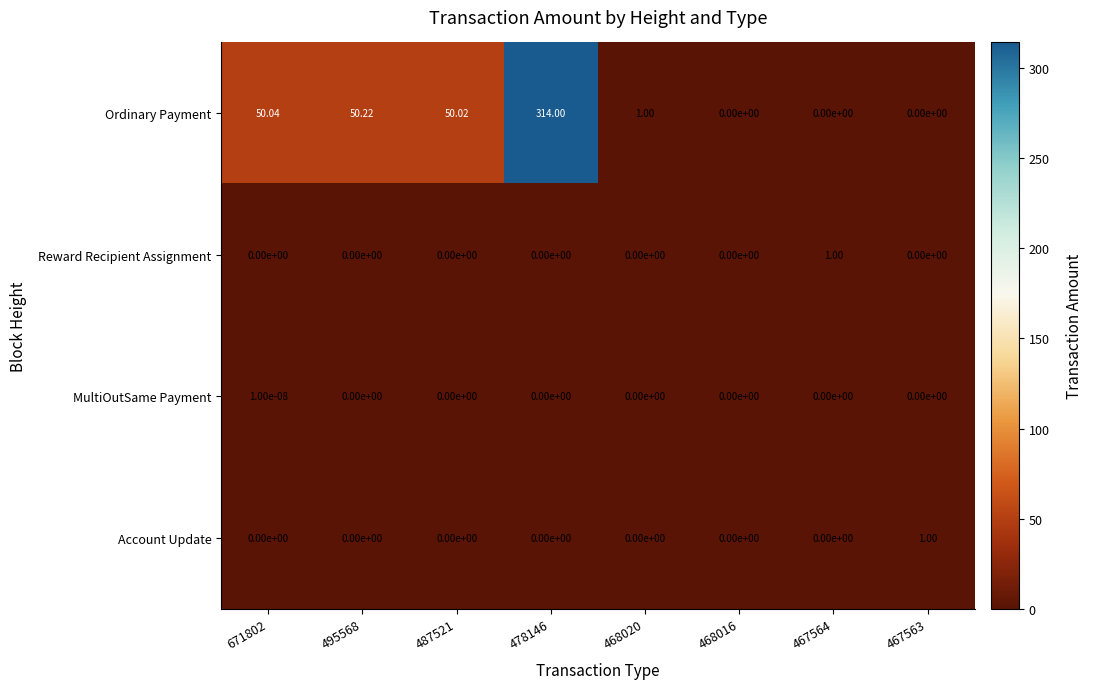

What is the difference between the highest and lowest values at 671802?

50.0